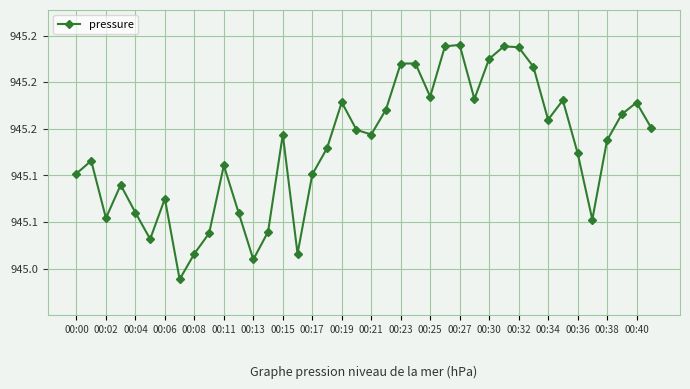

Does the chart have visible grid lines?

Yes